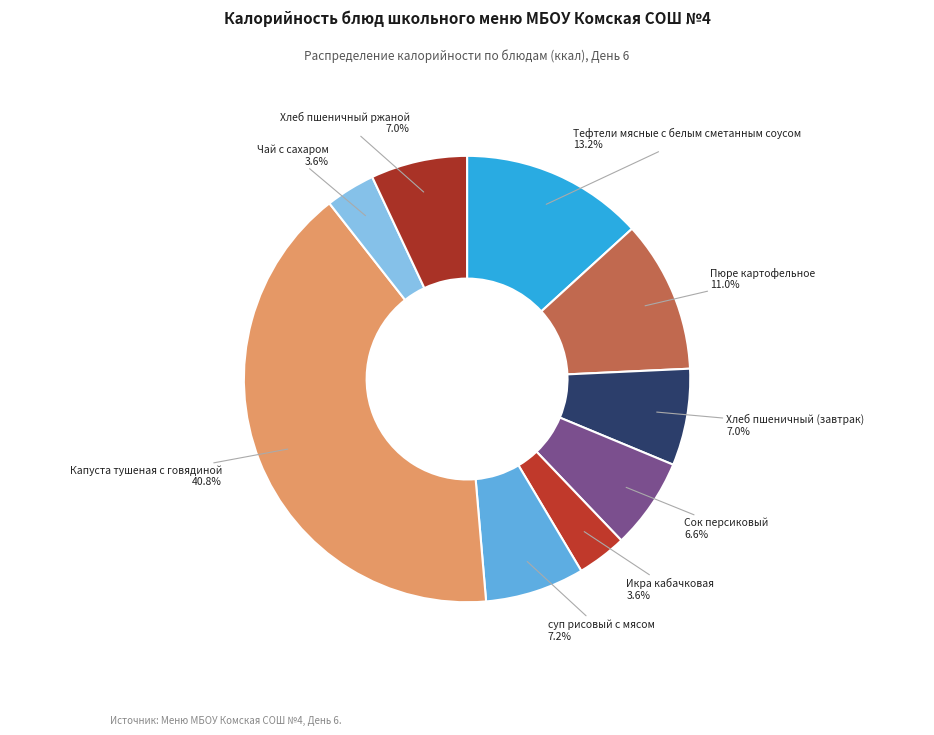

How many slices are in this pie chart?

9